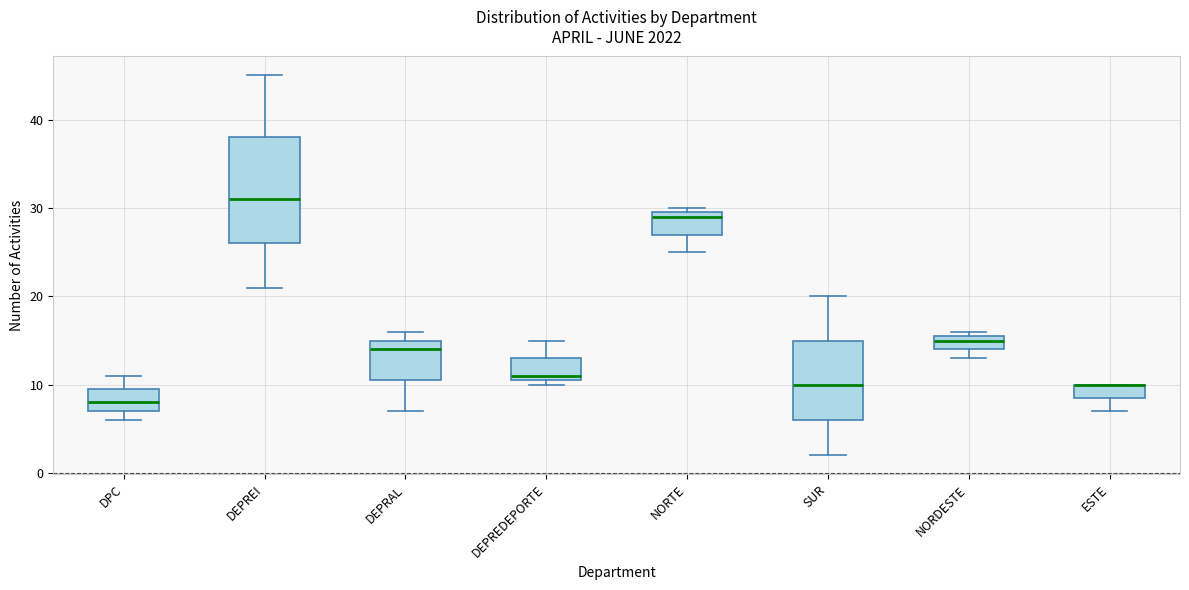

Reading left to right, read every box against the y-axis: the position of its median line, the range the box covers, and the ends of its whiskers. The values are not printed on the chart, so give them approximately, as read against the axis.

DPC: median 8, box 7 to 10, whiskers 6 to 11
DEPREI: median 31, box 26 to 38, whiskers 21 to 45
DEPRAL: median 14, box 11 to 15, whiskers 7 to 16
DEPREDEPORTE: median 11 (just above the box's lower edge), box 11 to 13, whiskers 10 to 15
NORTE: median 29, box 27 to 30, whiskers 25 to 30 (just above the box's upper edge)
SUR: median 10, box 6 to 15, whiskers 2 to 20
NORDESTE: median 15, box 14 to 16, whiskers 13 to 16 (just above the box's upper edge)
ESTE: median 10 (drawn on the box's upper edge), box 9 to 10, whiskers 7 to 10